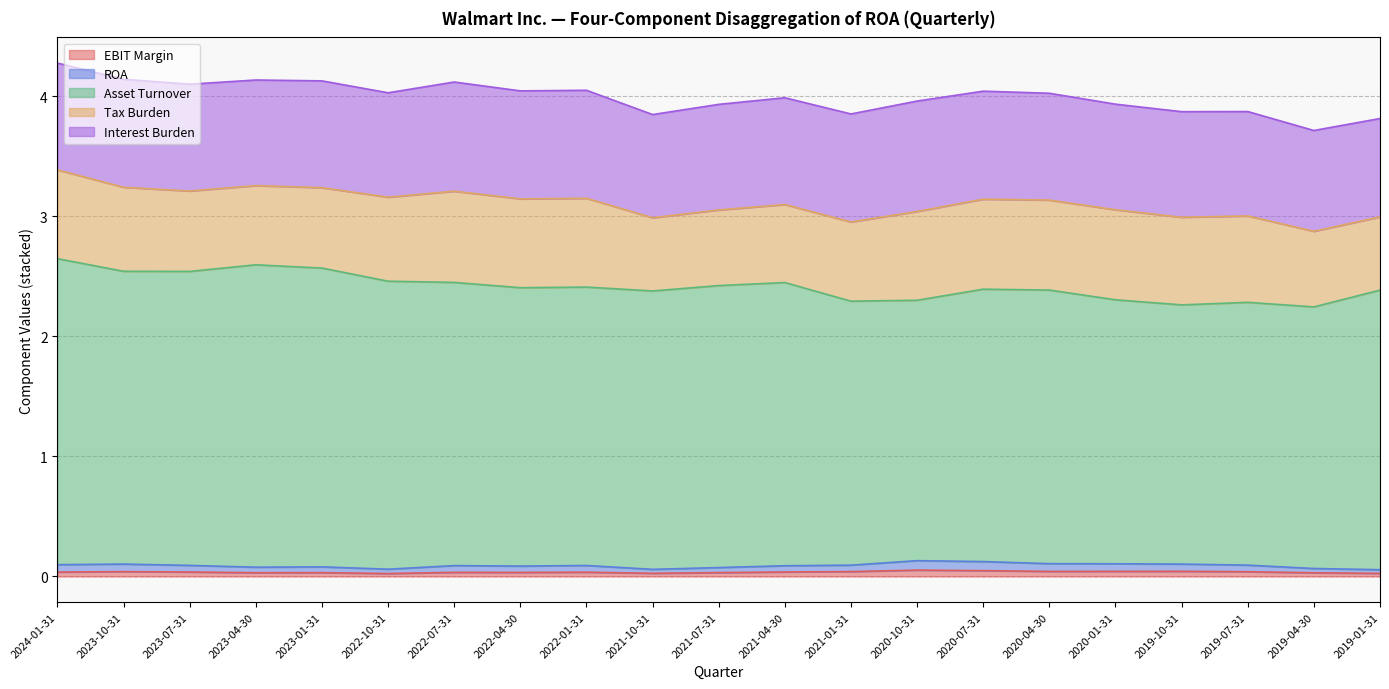

True or false: ROA and EBIT Margin cross at least once.

False